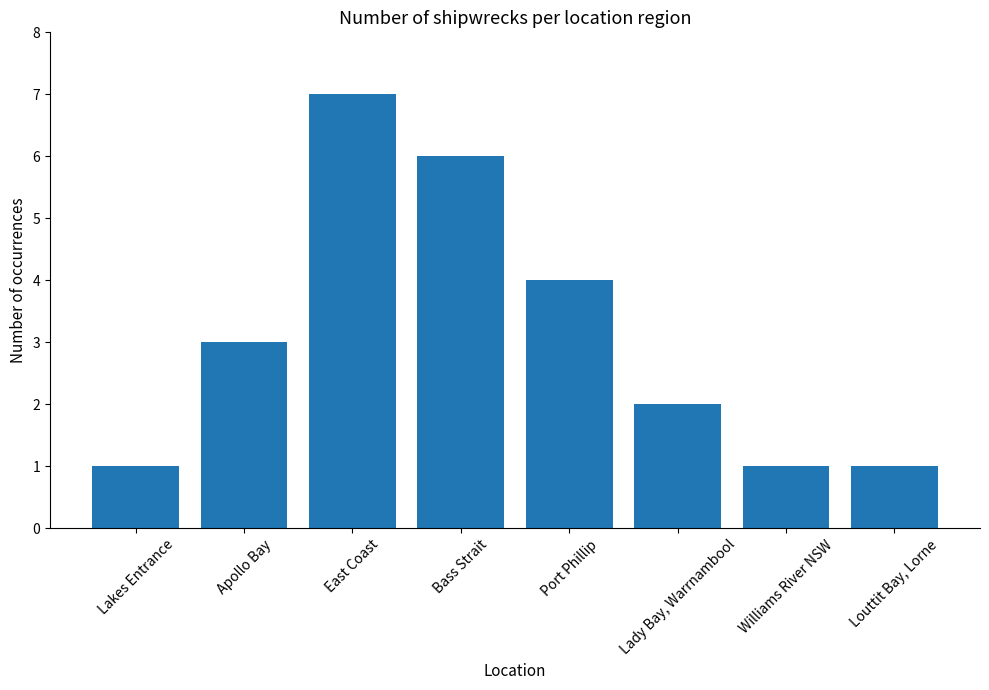

What is the label of the 8th bar from the right?

Lakes Entrance